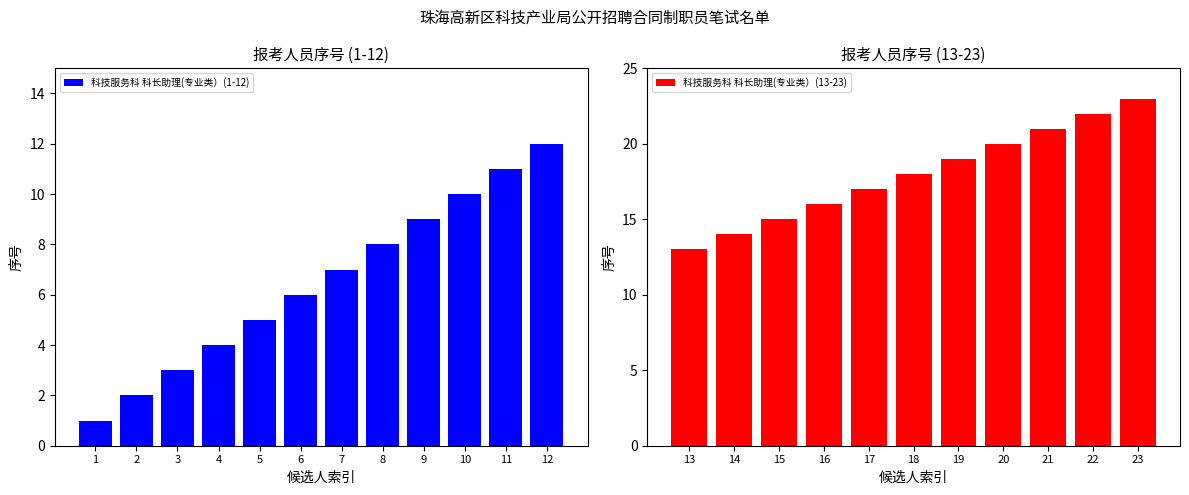

The 科技服务科 科长助理(专业类）(1-12) series shows 1 at 2. True or false?

False